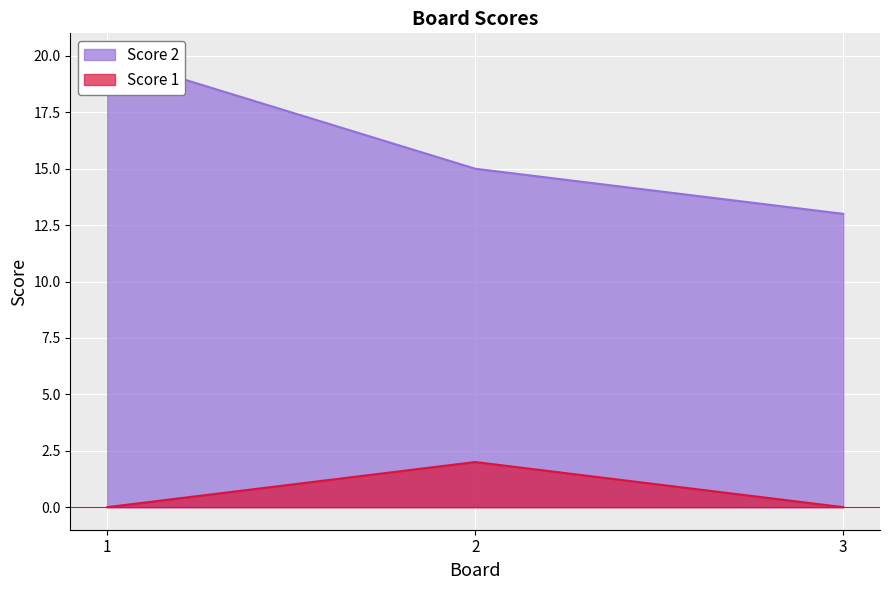

Reading left to right, what are all the values shown in this chart?

Score 2: 20	15	13
Score 1: 0	2	0